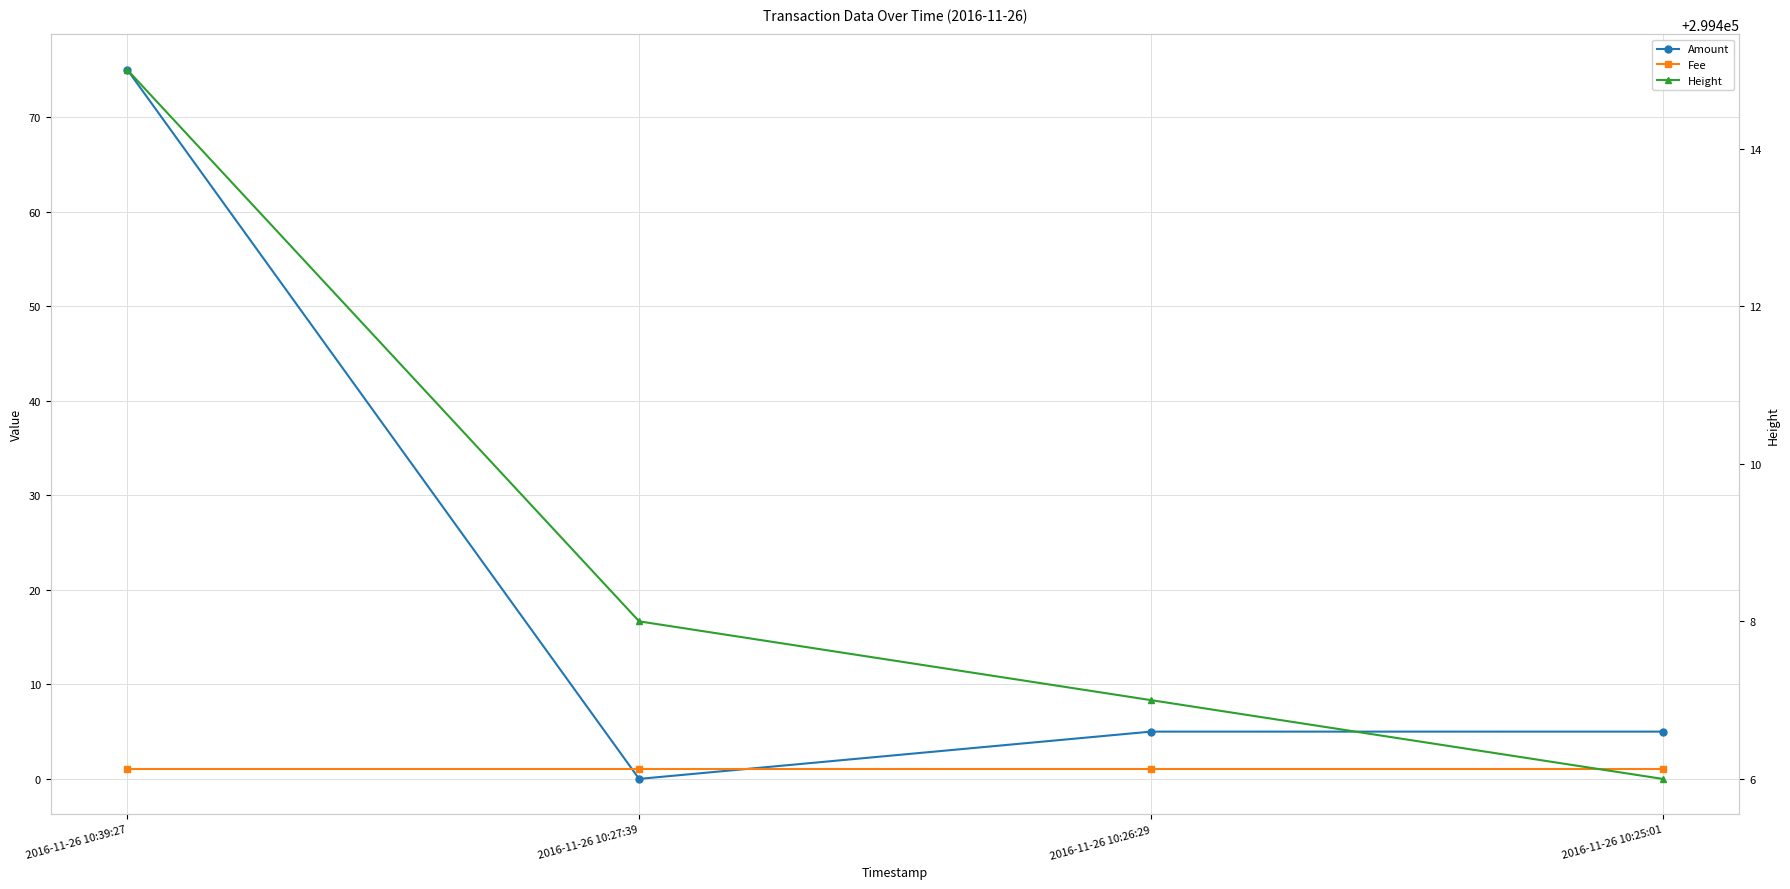

List the labels in order of Height value, largest first.

2016-11-26 10:39:27, 2016-11-26 10:27:39, 2016-11-26 10:26:29, 2016-11-26 10:25:01